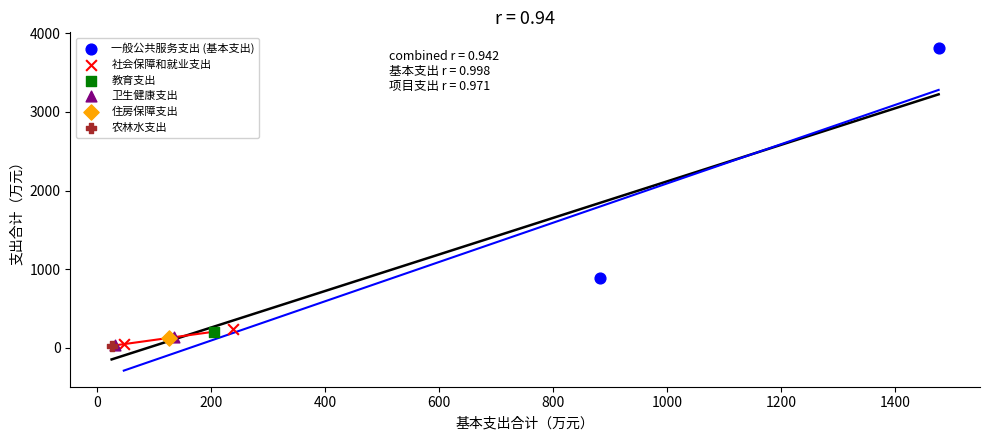

What are all the series names shown in the legend?

一般公共服务支出 (基本支出), 社会保障和就业支出, 教育支出, 卫生健康支出, 住房保障支出, 农林水支出